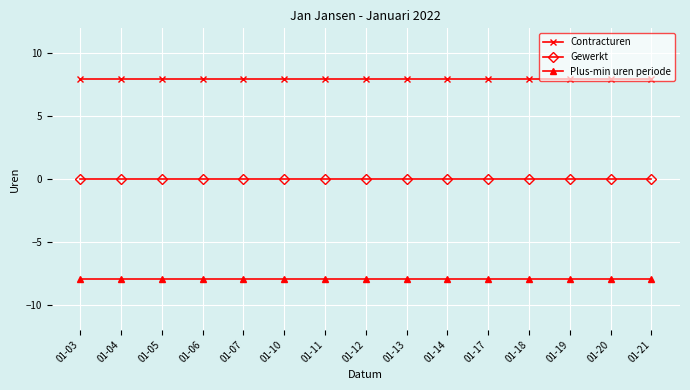

At how many categories does at least one series exceed 0?

15